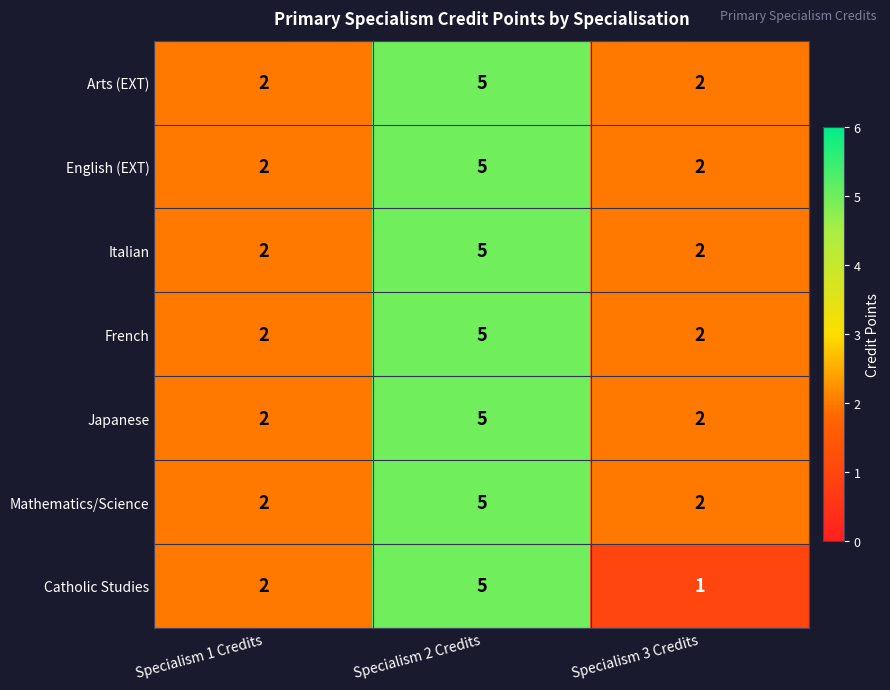

What is the total value across all series at Specialism 1 Credits?

14